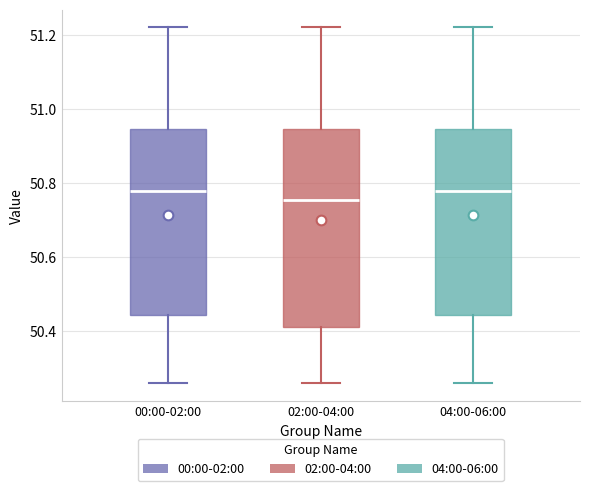

Where does the lower whisker of the box for 02:00-04:00 end on the y-axis? The values are not printed on the chart, so give them approximately, as read against the axis.

50.26